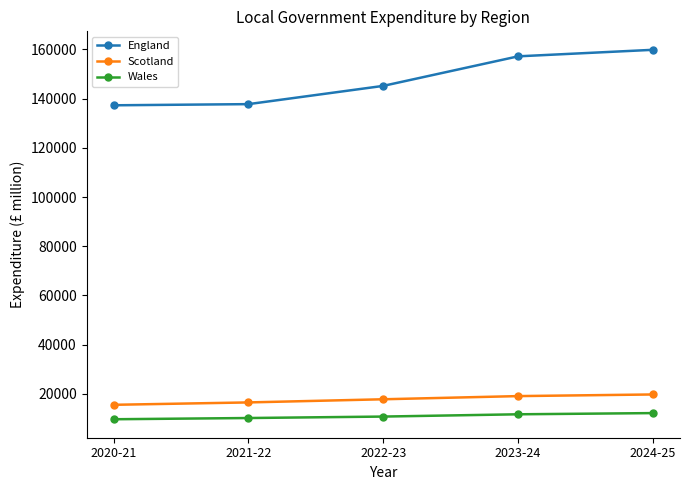

True or false: Wales has a value of 2715 at 2021-22.

False